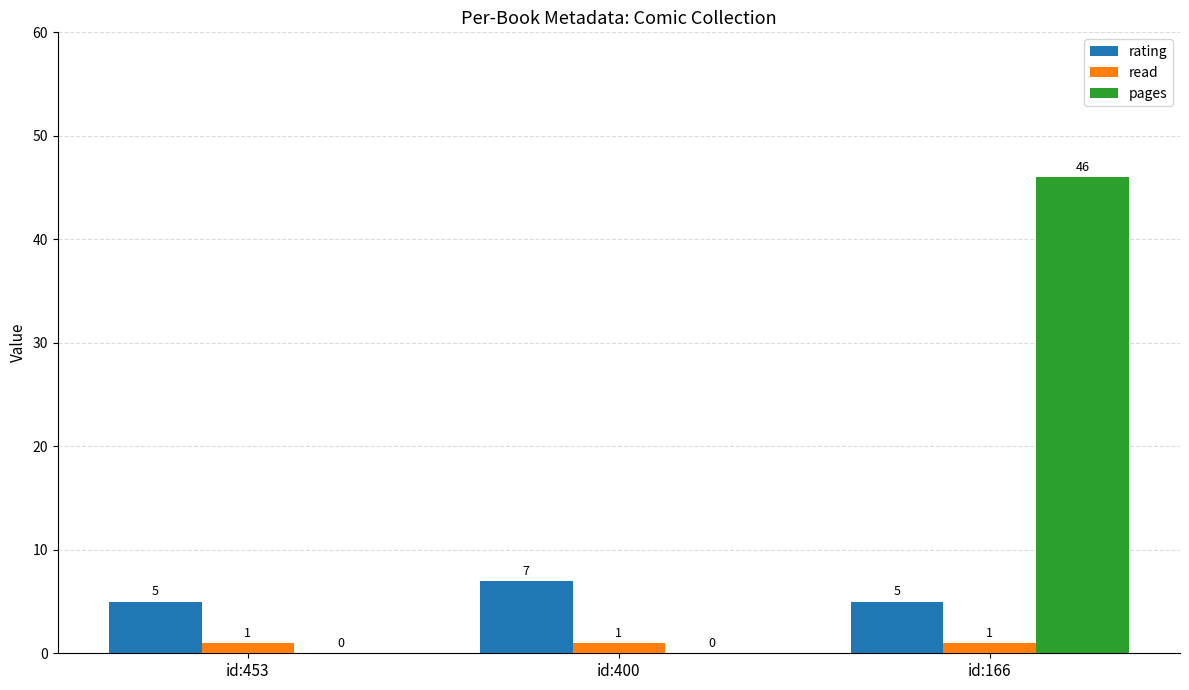

What is the total value across all series at id:166?

52